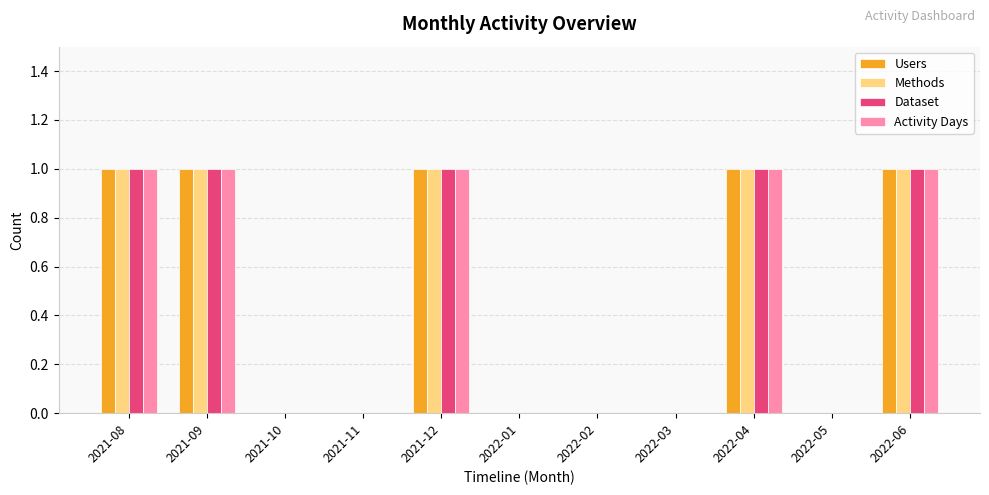

The Activity Days series shows 1 at 2022-04. True or false?

True